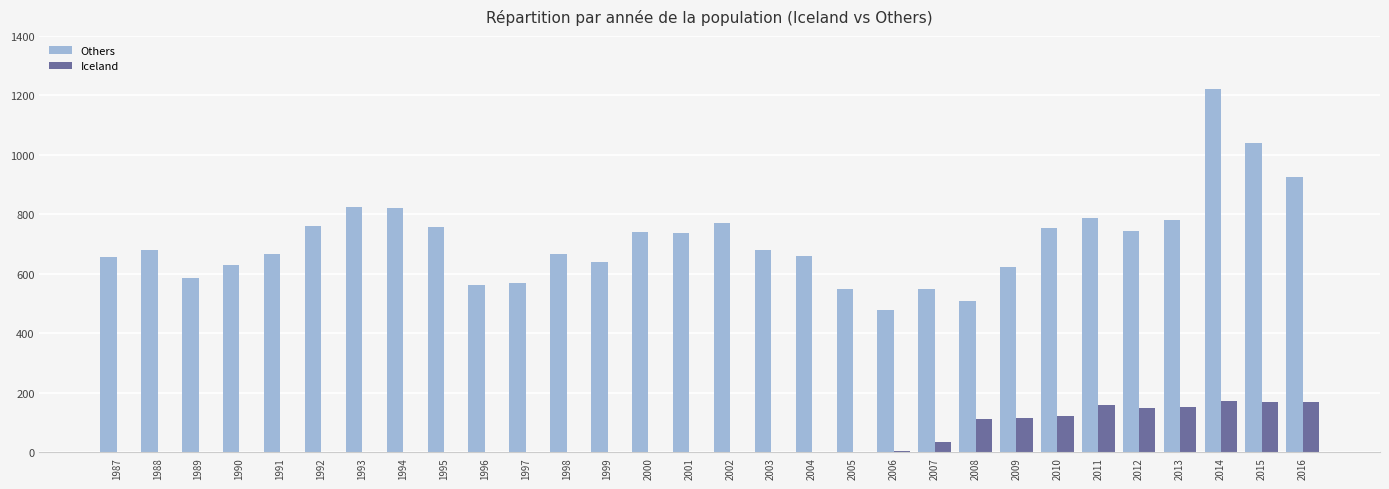

Is it true that Iceland equals 0 at 1994?

True